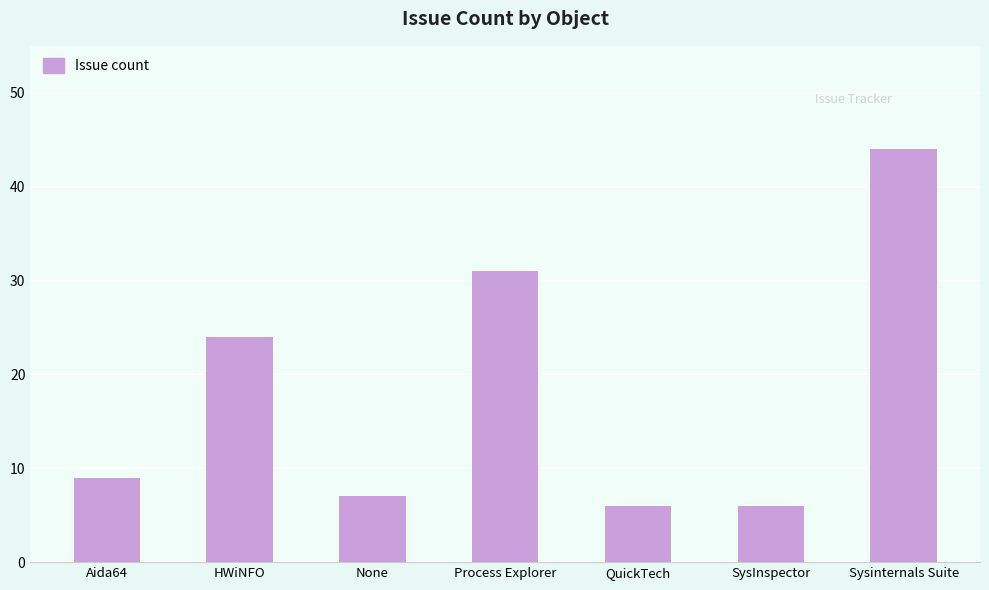

What is the difference between the maximum and minimum values?

38